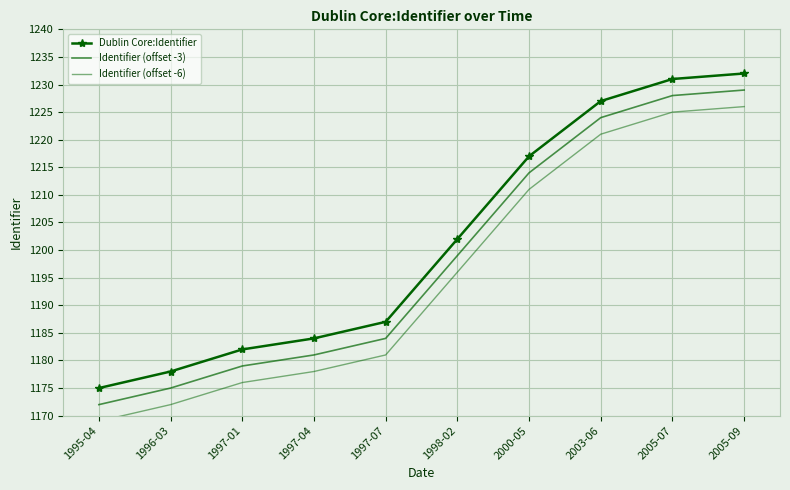

What is the approximate value of Identifier (offset -3) at 2000-05, to the nearest 10?

1210